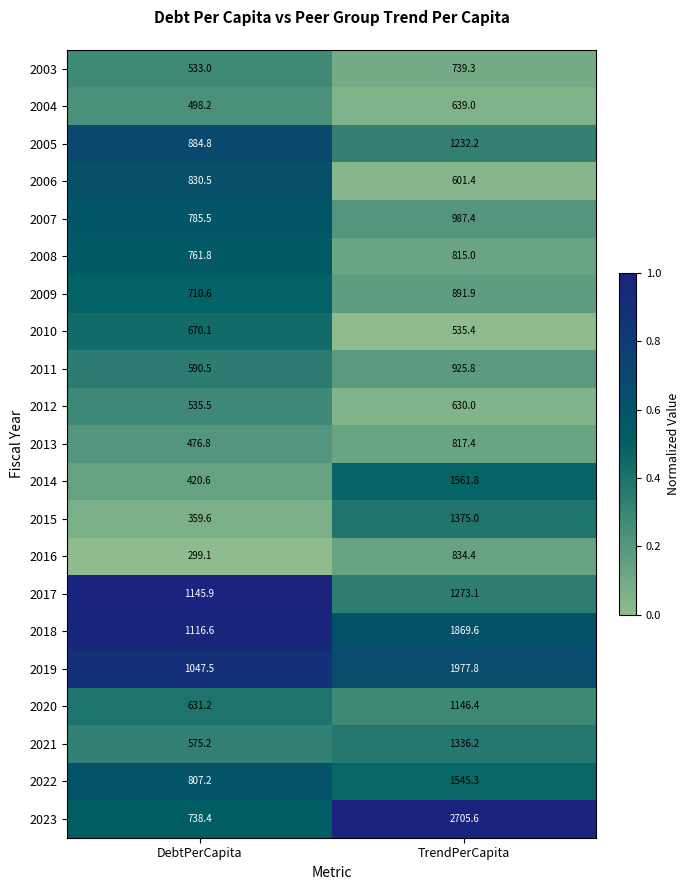

The 2023 series shows 444.3 at DebtPerCapita. True or false?

False